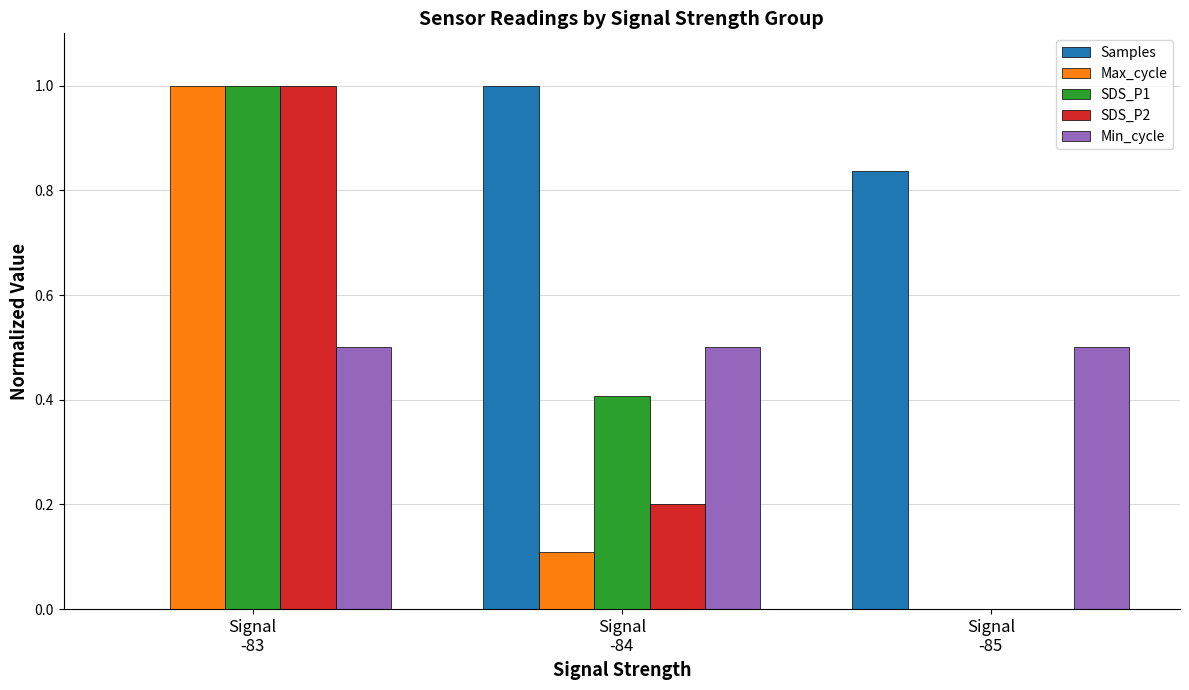

What is the greatest value displayed?

1.0